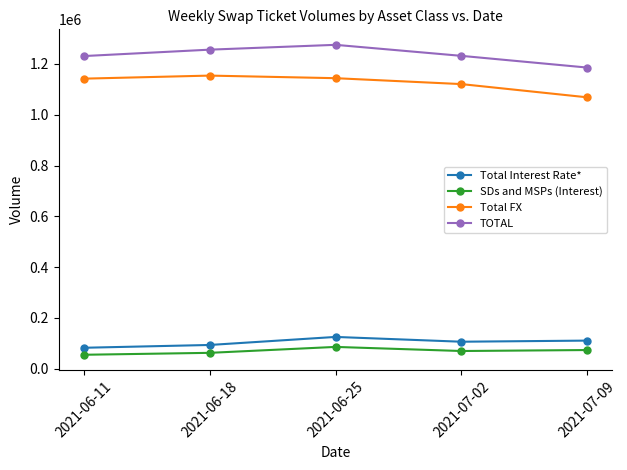

Is the value of SDs and MSPs (Interest) at 2021-07-09 greater than the value of TOTAL at 2021-07-09?

No